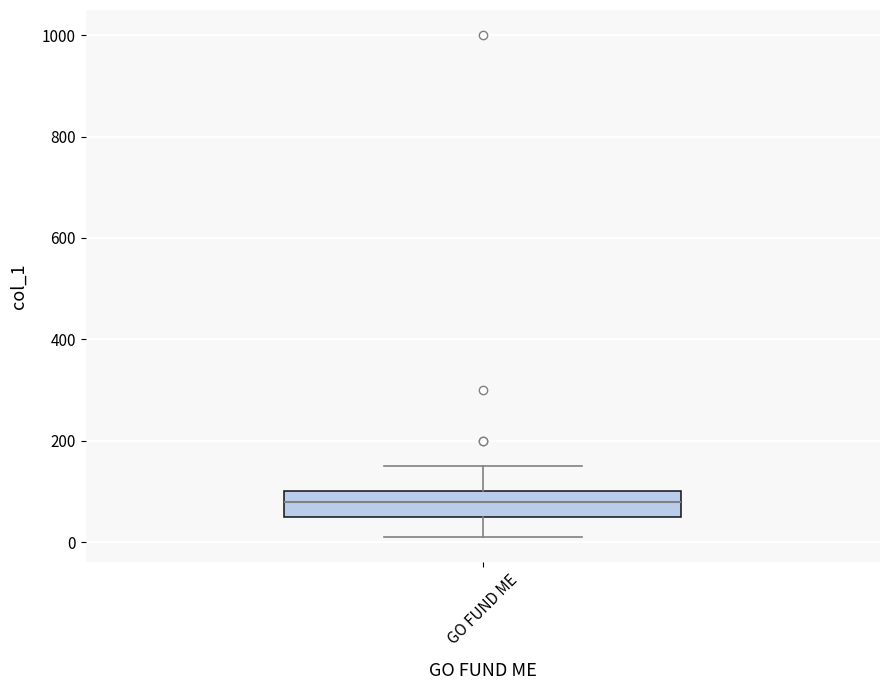

Read this box plot against the y-axis: the position of the median line, the range covered by the box, and the ends of both whiskers. The values are not printed on the chart, so give them approximately, as read against the axis.

median 80, box 60 to 100, whiskers 20 to 160